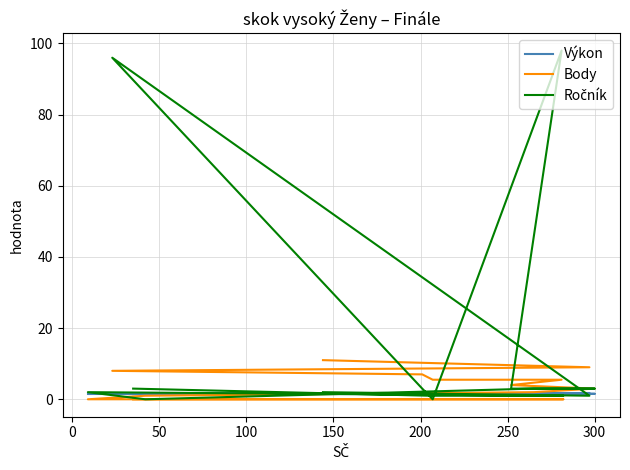

Is the value of Výkon at −50 greater than the value of Body at 0?

No